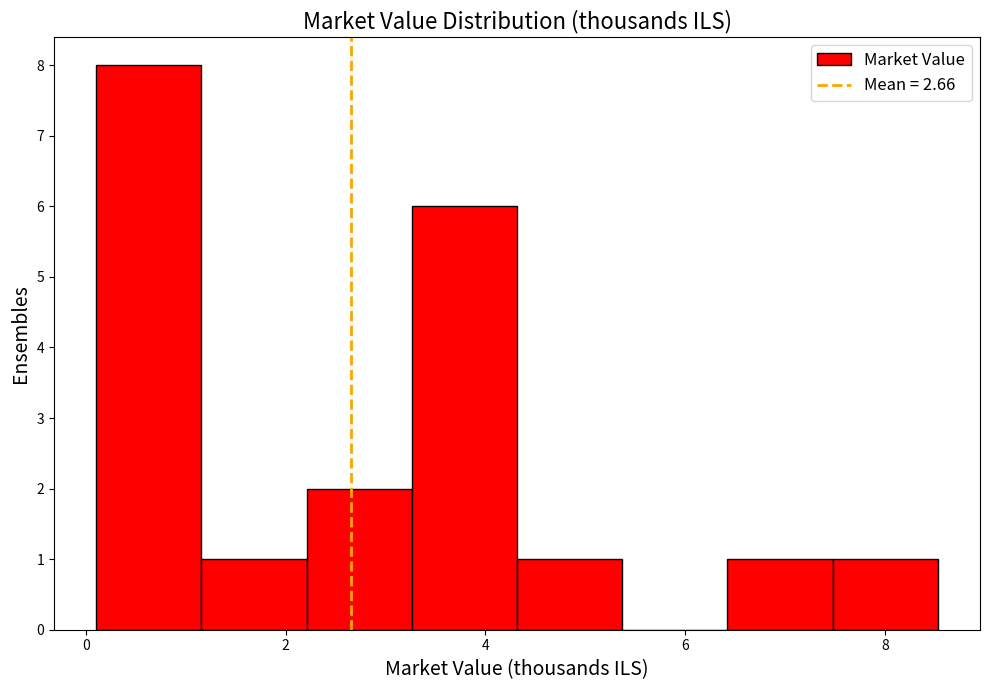

Reading left to right, transcribe this chart: for each bar, give the range it covers on the x-axis and its height. Neither the bar edges nor the heights are printed on the chart, so give them approximately, as read against the axes.

0.2 to 1.2: 8
1.2 to 2.2: 1
2.2 to 3.2: 2
3.2 to 4.4: 6
4.4 to 5.4: 1
5.4 to 6.4: 0
6.4 to 7.4: 1
7.4 to 8.6: 1